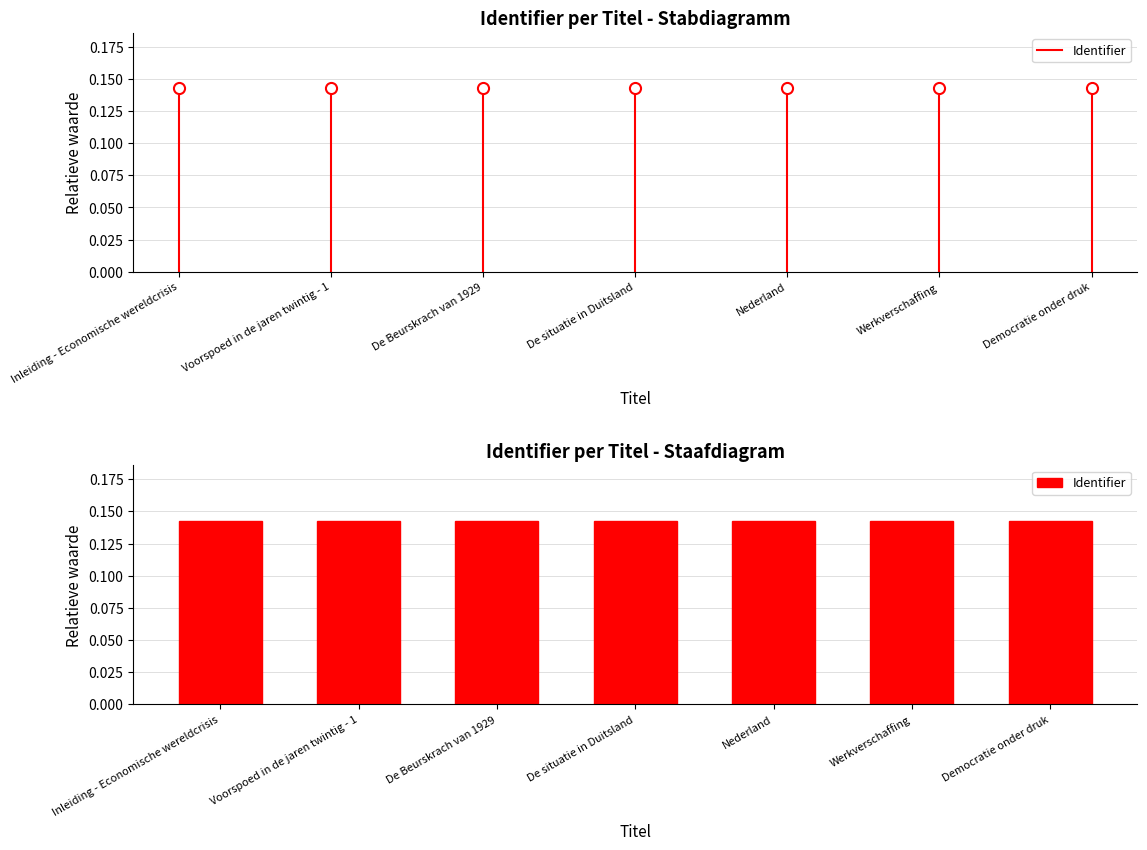

What is the sum of the values at Nederland and De Beurskrach van 1929?

0.3